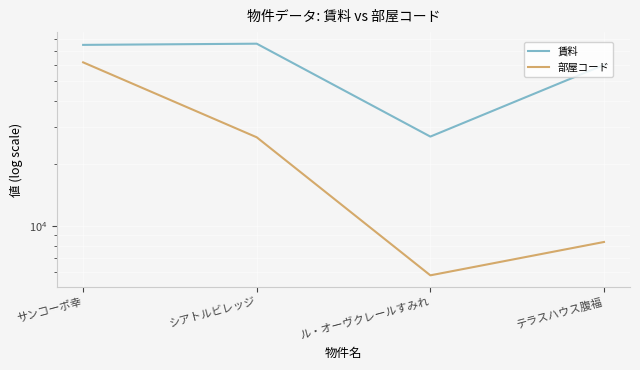

The value of 賃料 at シアトルビレッジ is 51031. True or false?

False